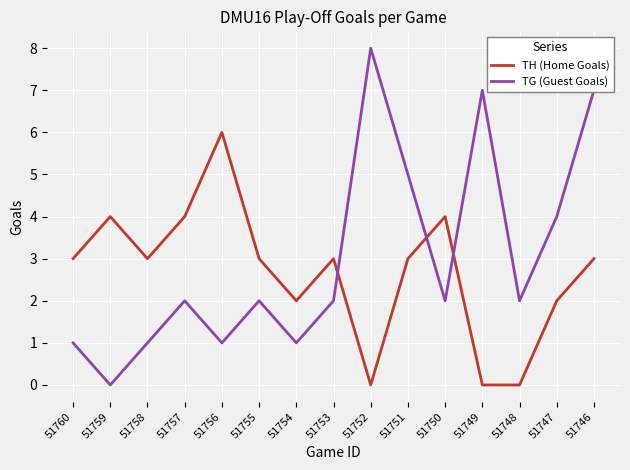

Is the value of TG (Guest Goals) at 51750 greater than the value of TH (Home Goals) at 51751?

No